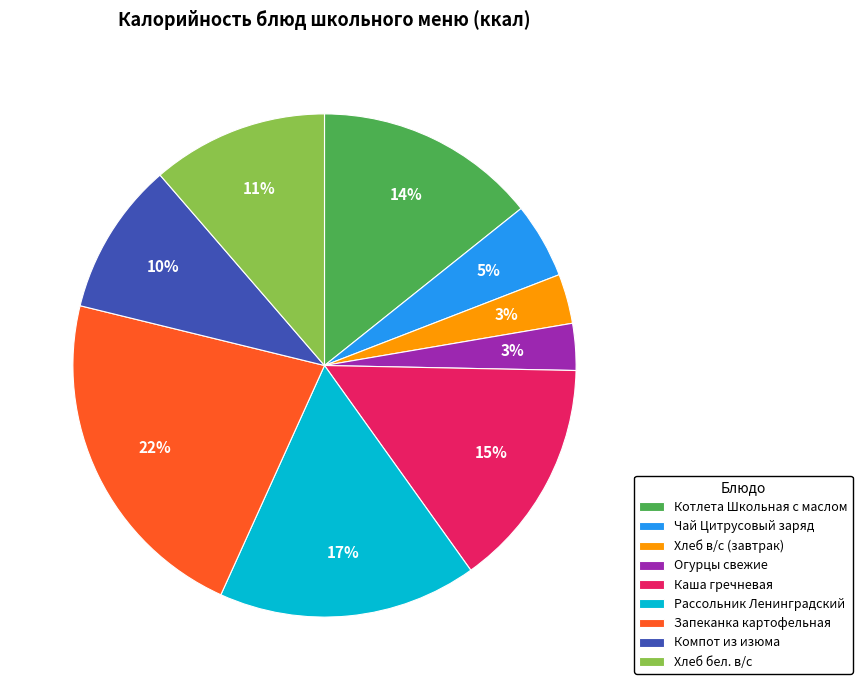

The Хлеб бел. в/с slice represents 11% of the pie. True or false?

True